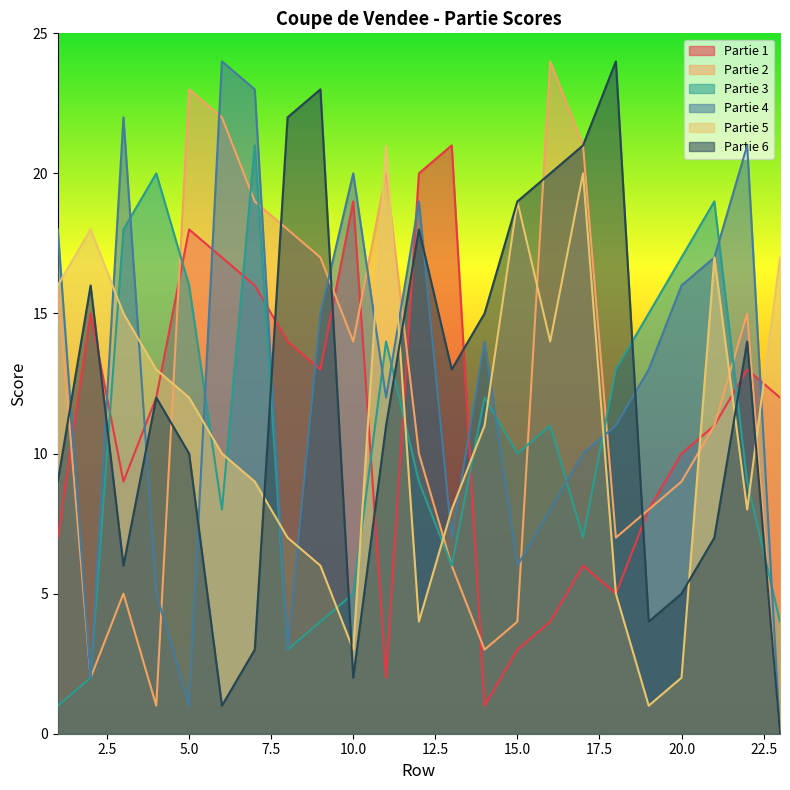

List the labels in order of Partie 5 value, smallest first.

19, 20, 10, 12, 18, 9, 8, 13, 22, 7, 6, 14, 5, 4, 16, 3, 1, 21, 23, 2, 15, 17, 11